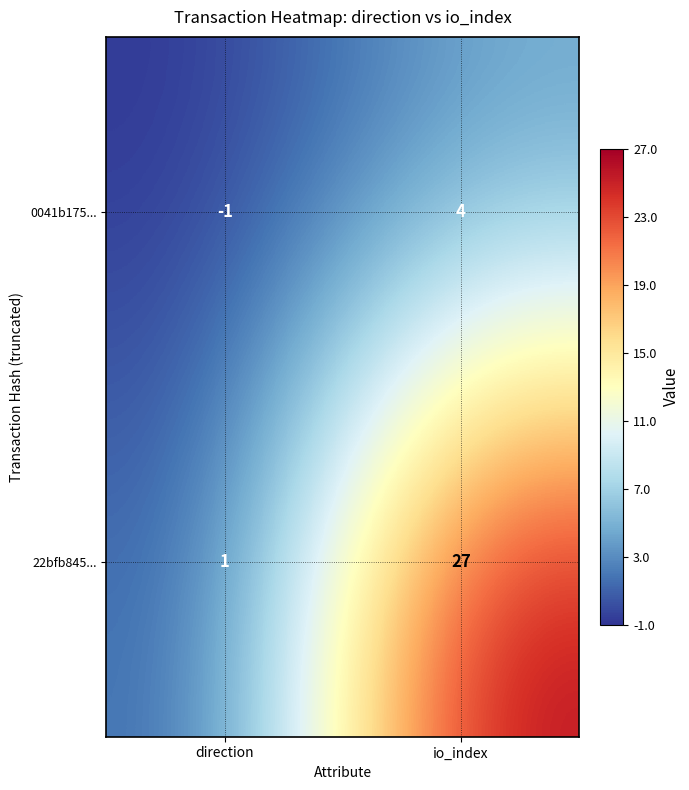

Reading right to left, extract all data points from this chart.

0041b175...: io_index=4	direction=-1
22bfb845...: io_index=27	direction=1